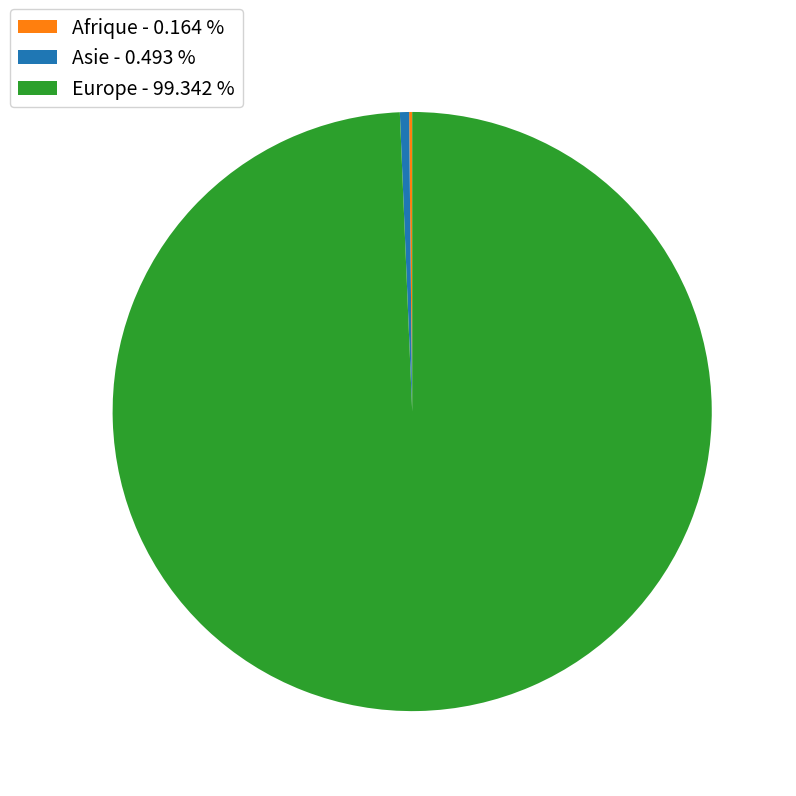

Does Asie - 0.493 % represent more than half of the total?

No